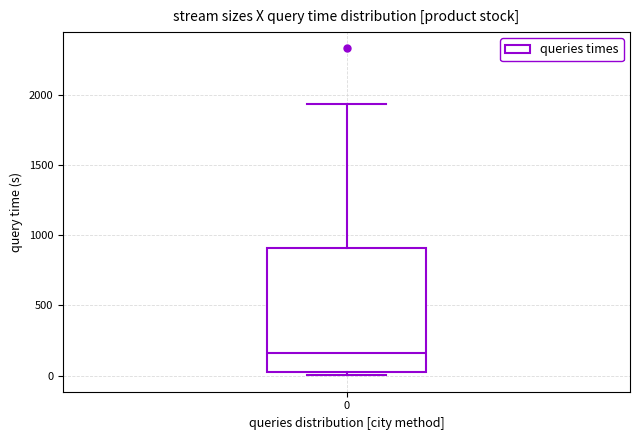

Where does the upper whisker of the box at x = 0 end on the y-axis? The values are not printed on the chart, so give them approximately, as read against the axis.

1950